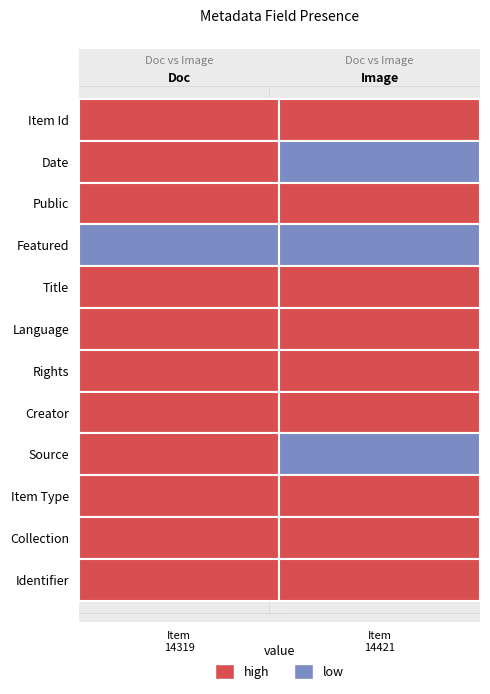

List the labels in order of featured value, largest first.

0, 1